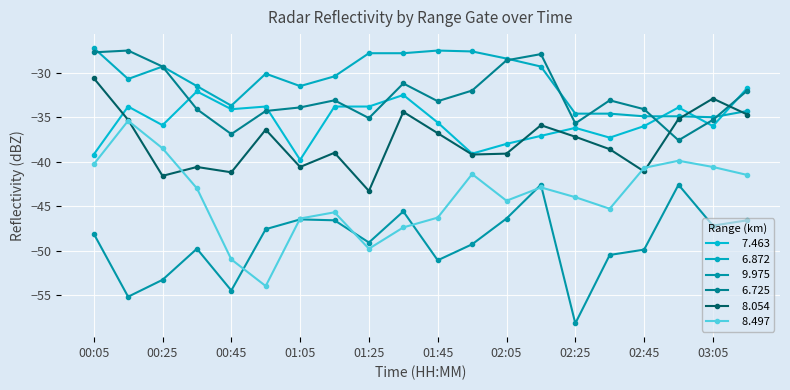

Does the chart have visible grid lines?

Yes